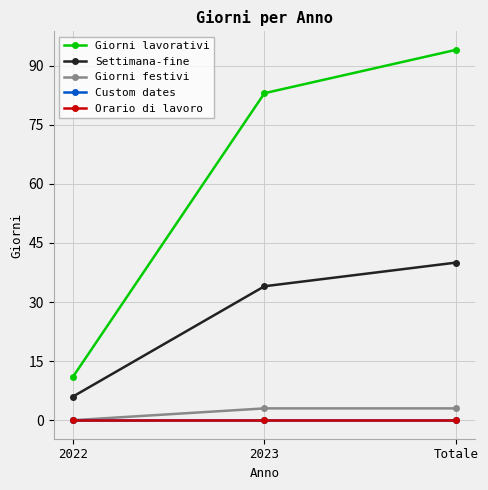

What position from the left is Totale?

3